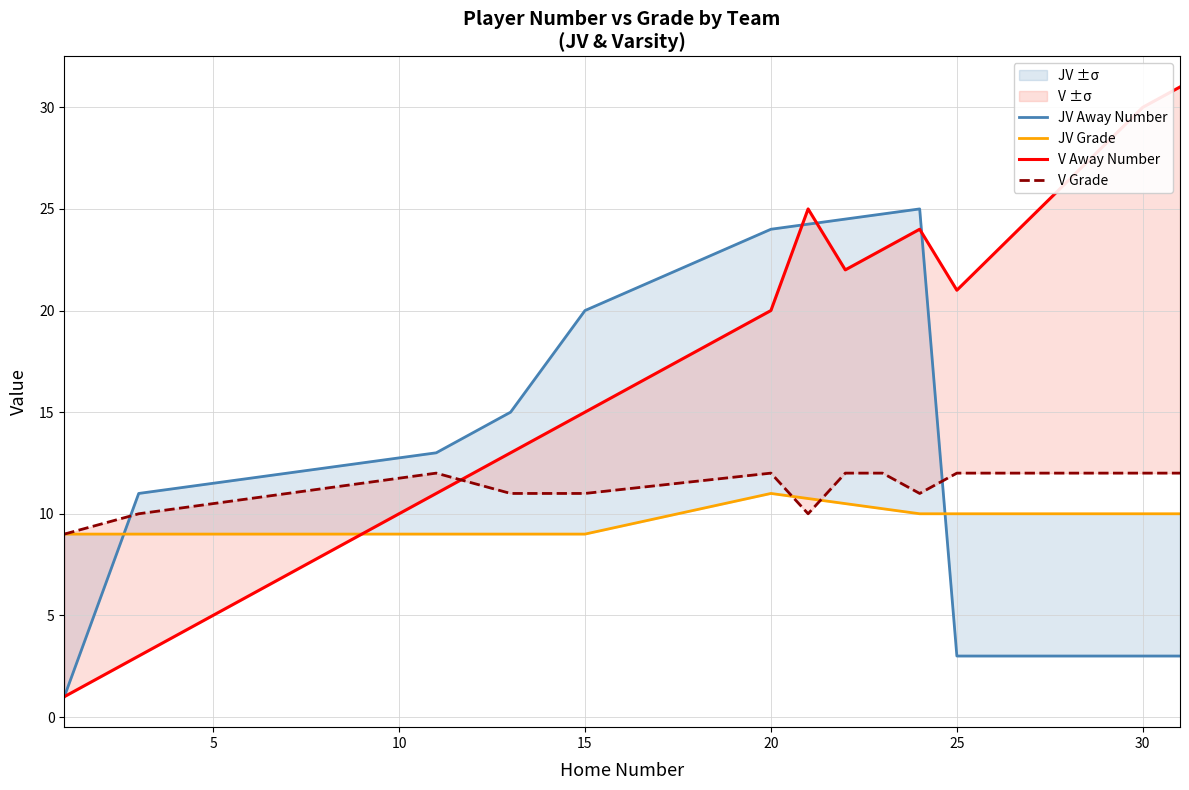

What is the difference between the maximum and minimum values in the V Grade series?

3.0